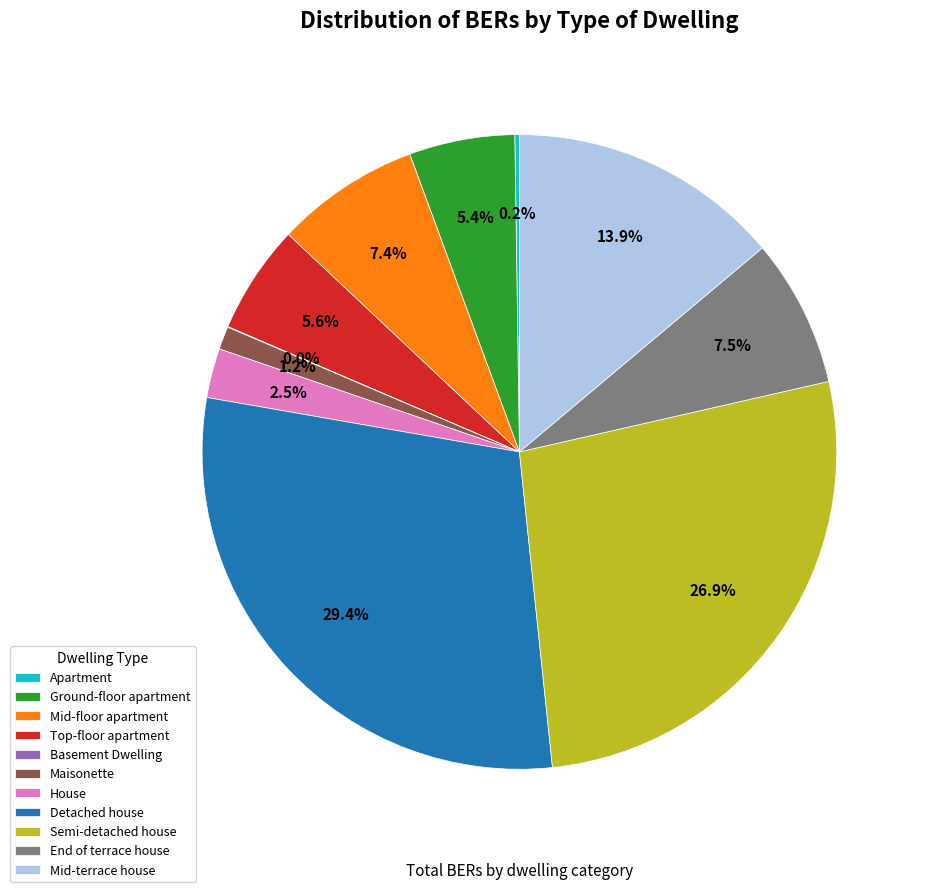

Which slice is the largest?

Detached house